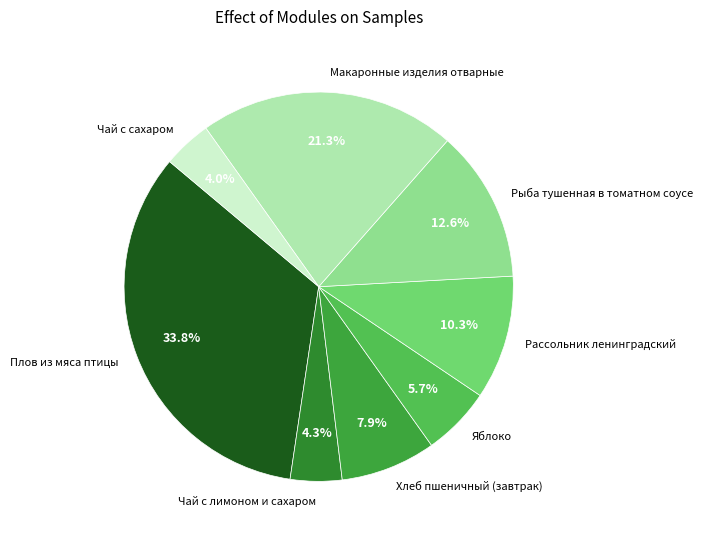

What is the largest slice in the pie chart?

Плов из мяса птицы